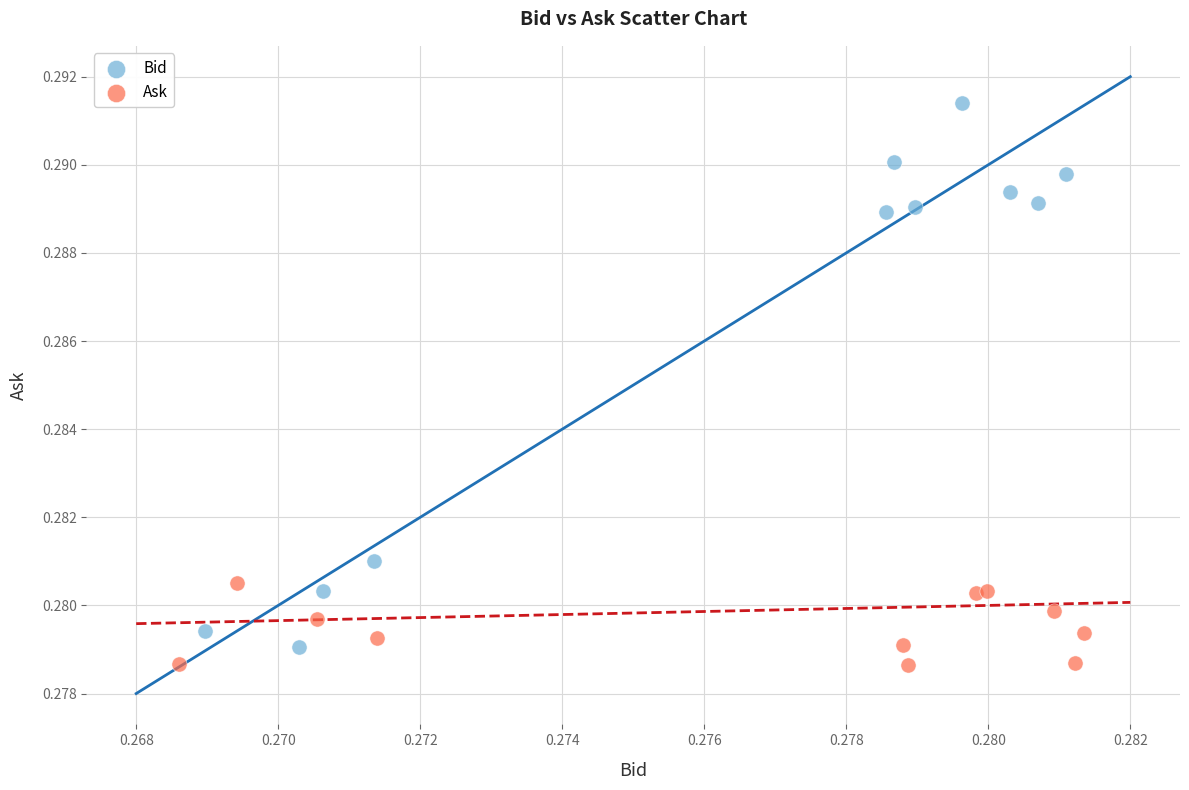

Which series has the widest spread of Y values?

Bid